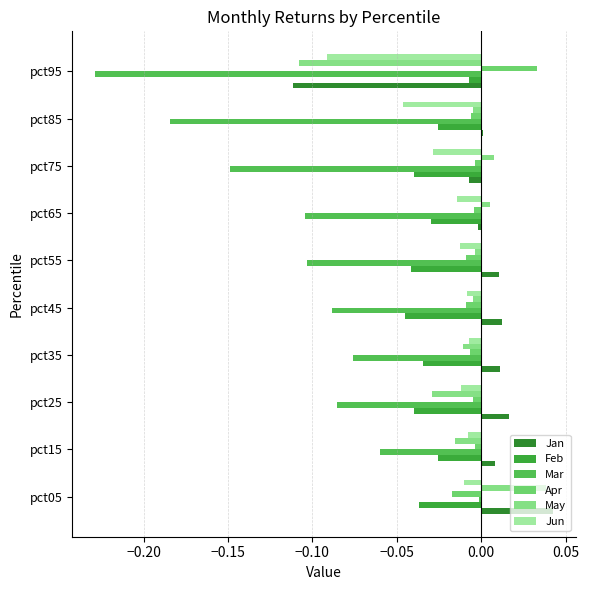

Count the number of categories in the chart.

10